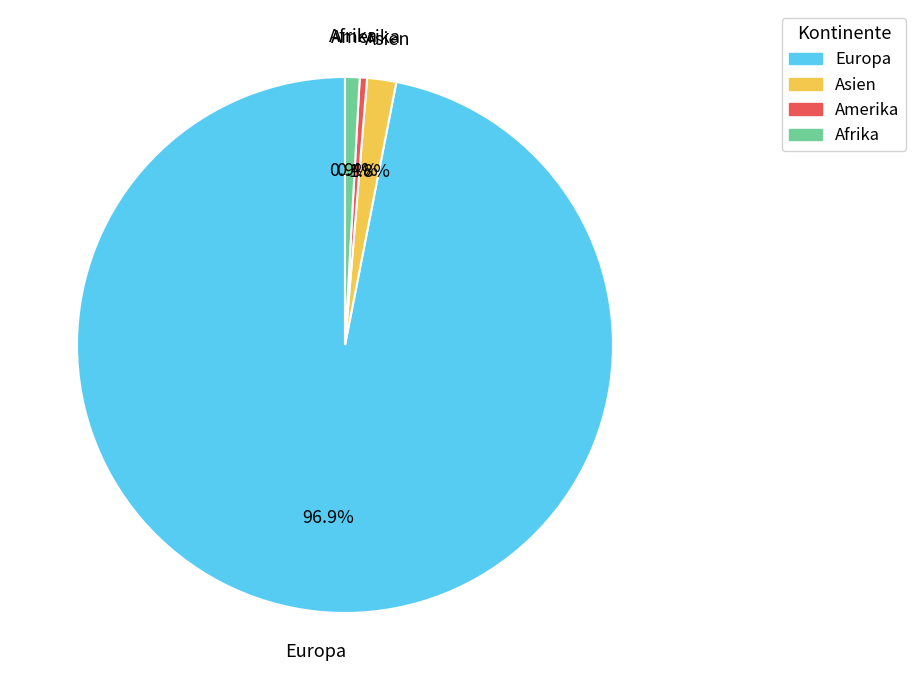

Which slice represents more than half of the pie?

Europa